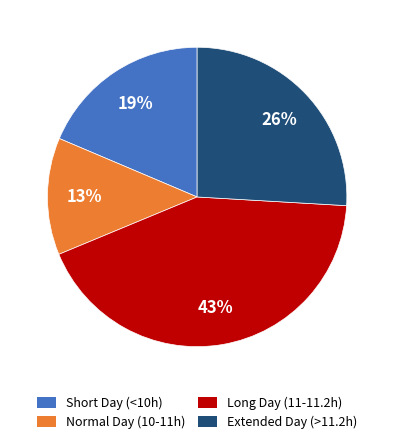

Is there any slice that represents more than half of the pie?

No